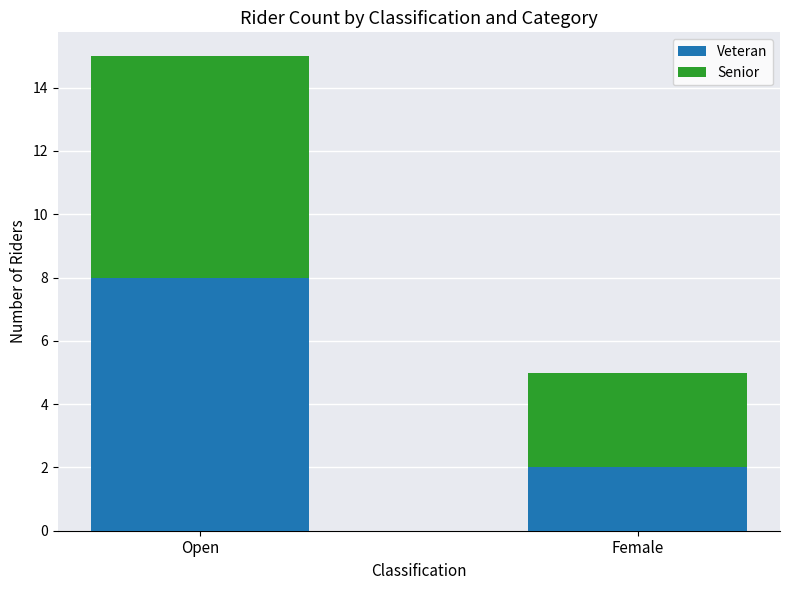

Which category has the lowest value in the Veteran series?

Female